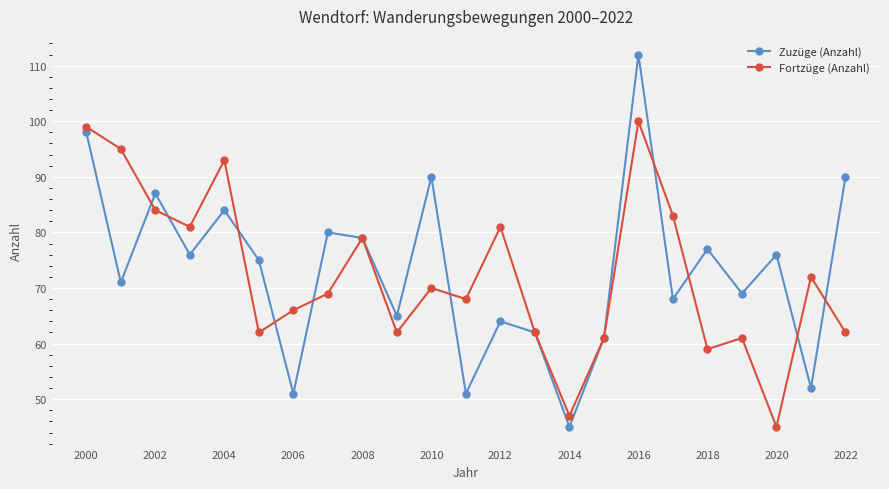

List the series in order of their peak value, highest first.

Zuzüge (Anzahl), Fortzüge (Anzahl)